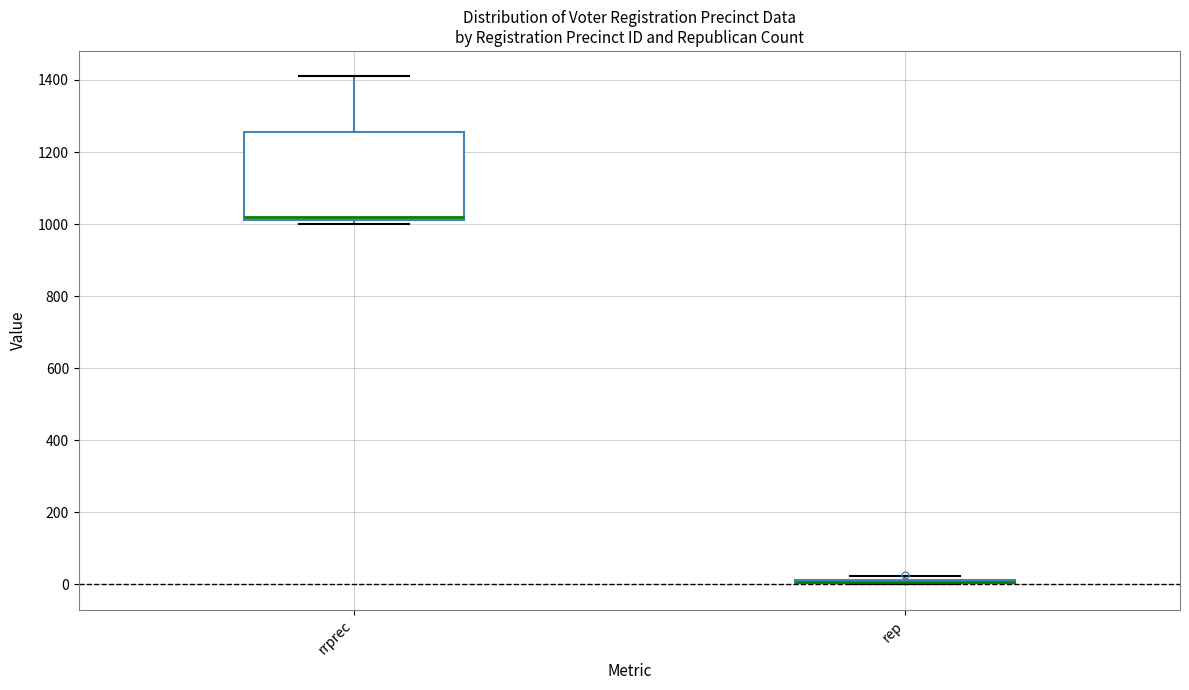

Reading left to right, read every box against the y-axis: the position of its median line, the range the box covers, and the ends of its whiskers. The values are not printed on the chart, so give them approximately, as read against the axis.

rrprec: median 1020 (just above the box's lower edge), box 1020 to 1260, whiskers 1000 to 1420
rep: box collapsed to a line at 0, whiskers 0 to 20